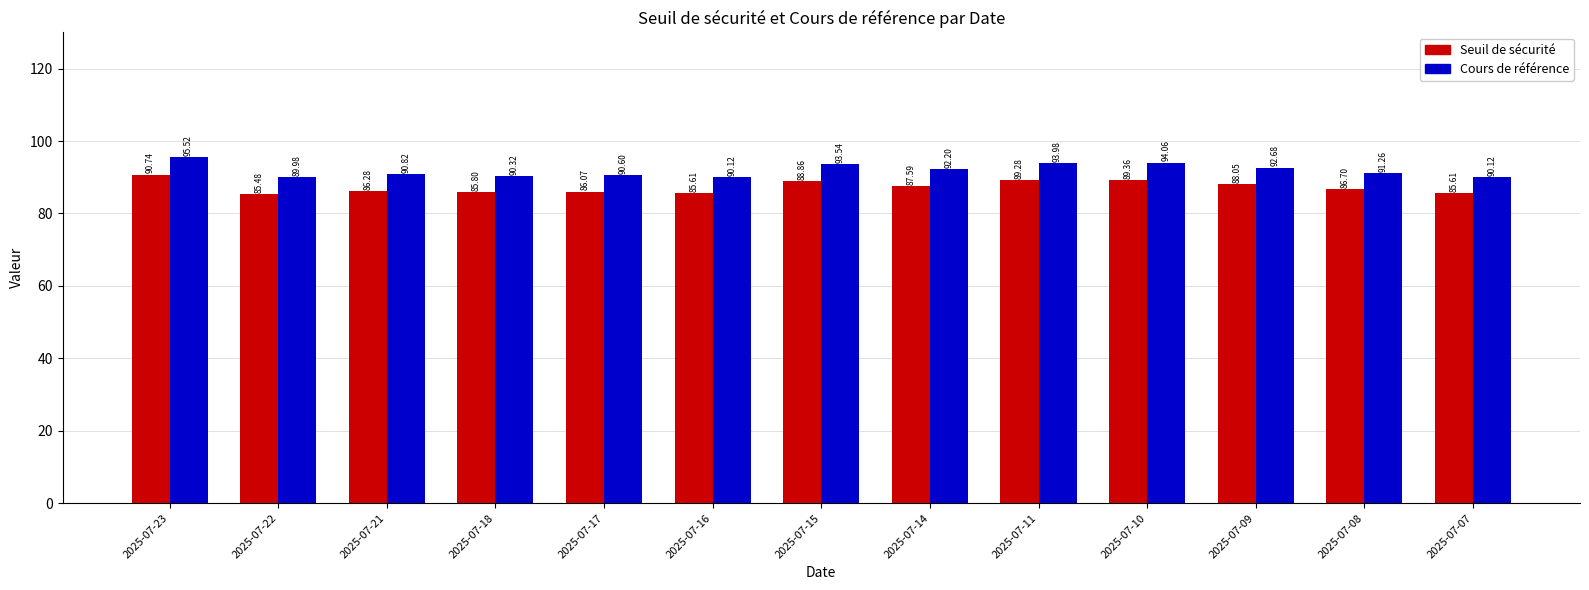

Which series has the largest range (max minus min)?

Cours de référence